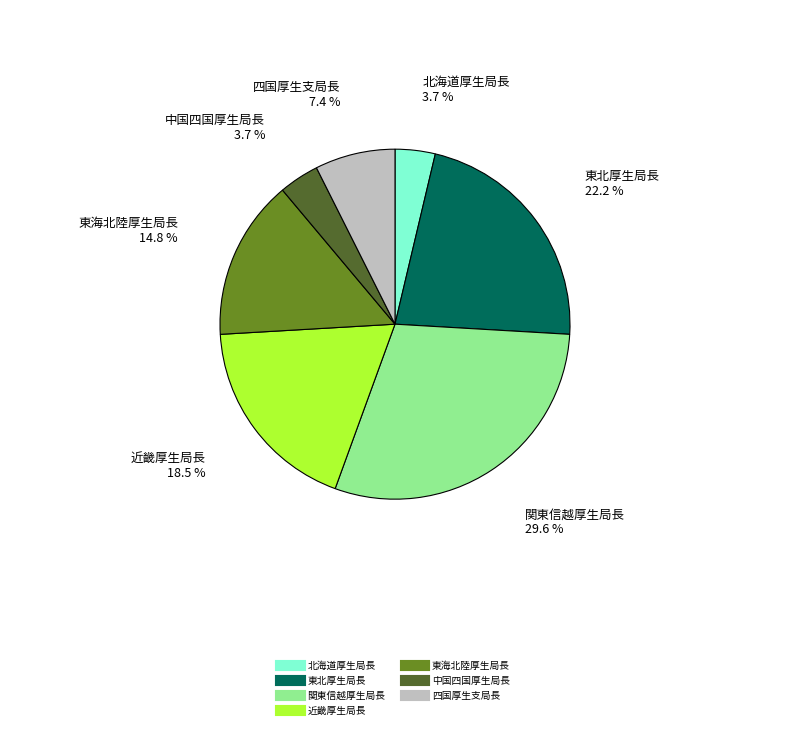

Which slice is the largest?

関東信越厚生局長